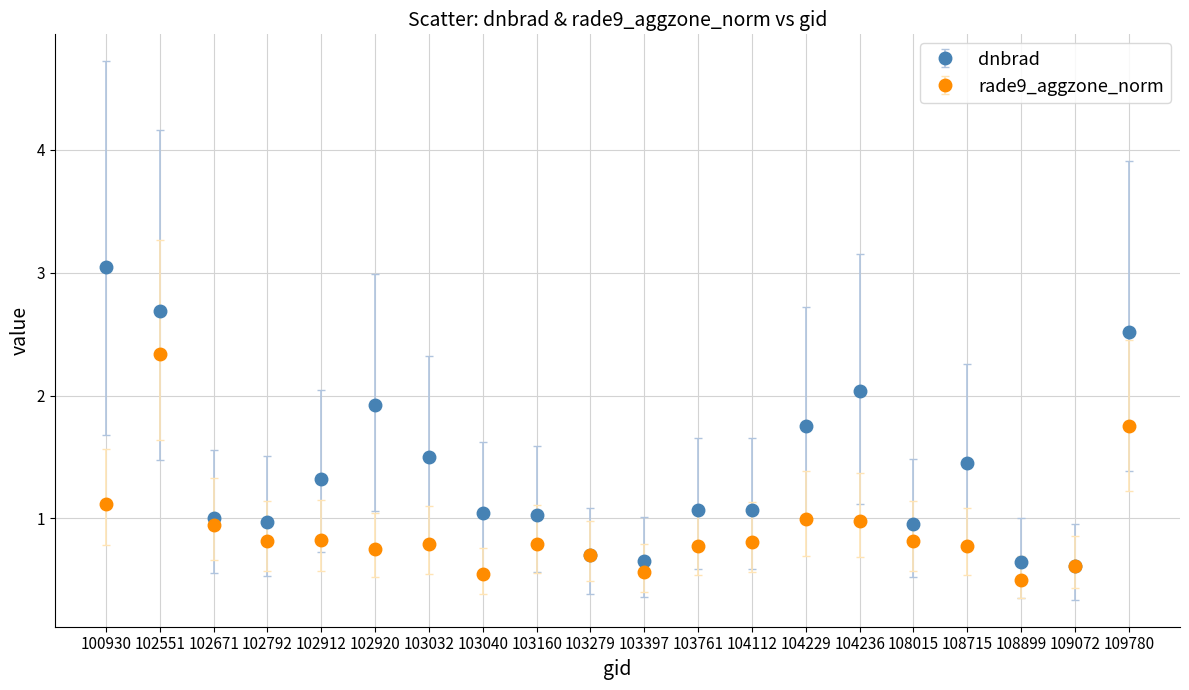

What are all the series names shown in the legend?

dnbrad, rade9_aggzone_norm